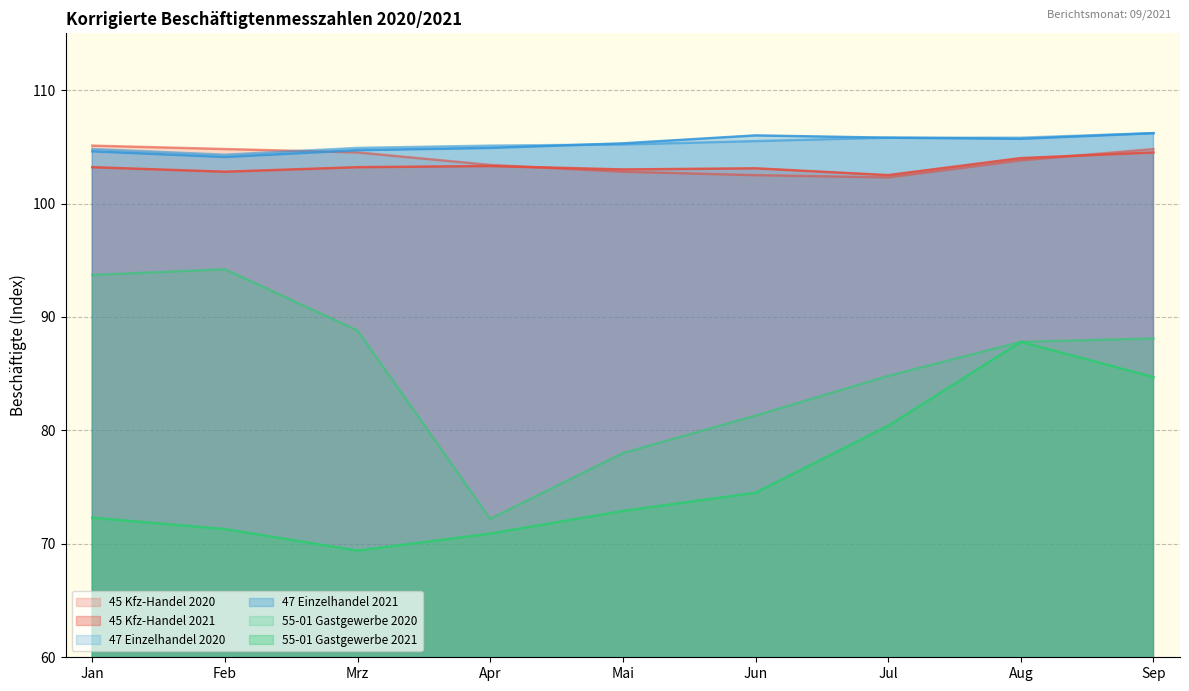

True or false: 47 Einzelhandel 2020 has a value of 105.8 at Jul.

True